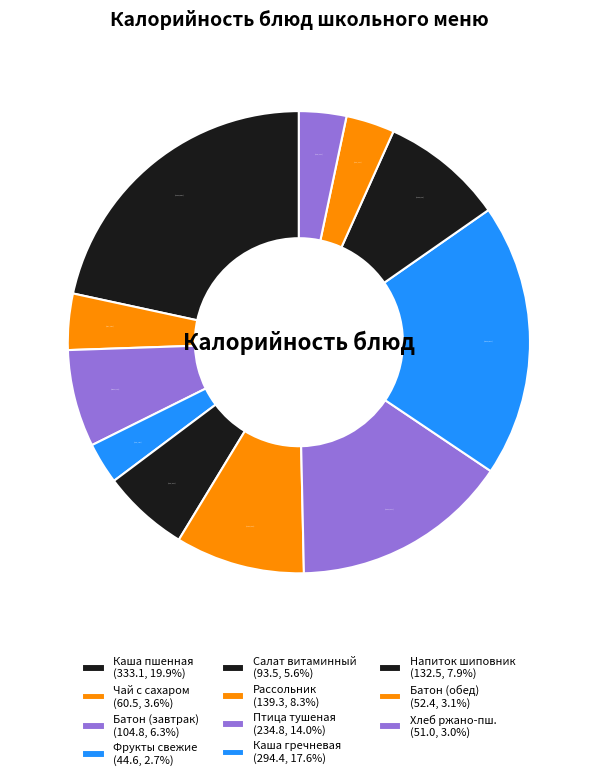

Is there any slice that represents more than half of the pie?

No